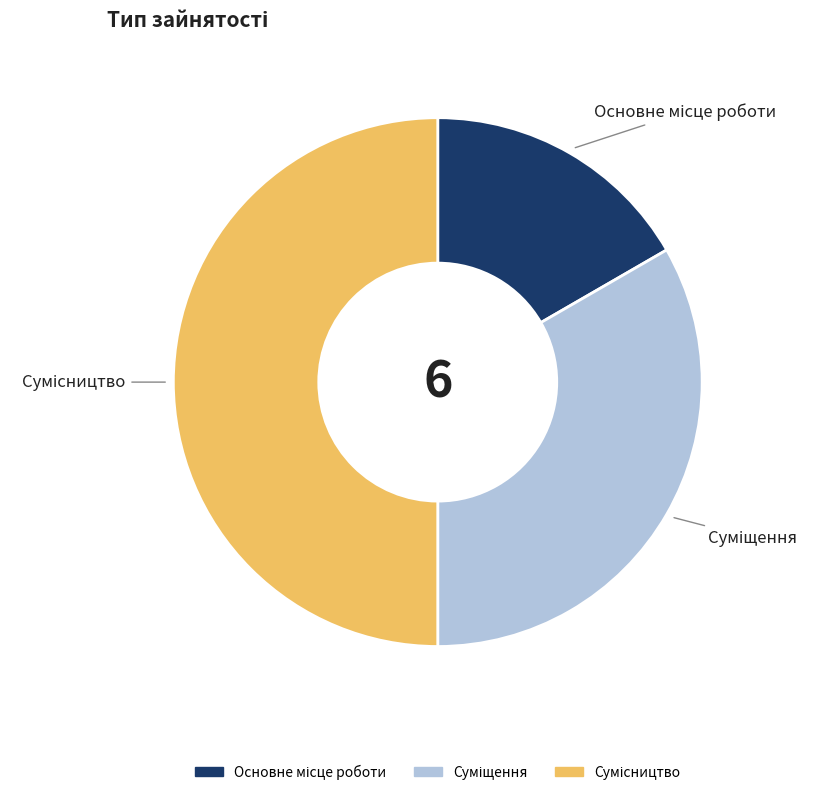

Is it true that Сумісництво is 50% of the pie?

True